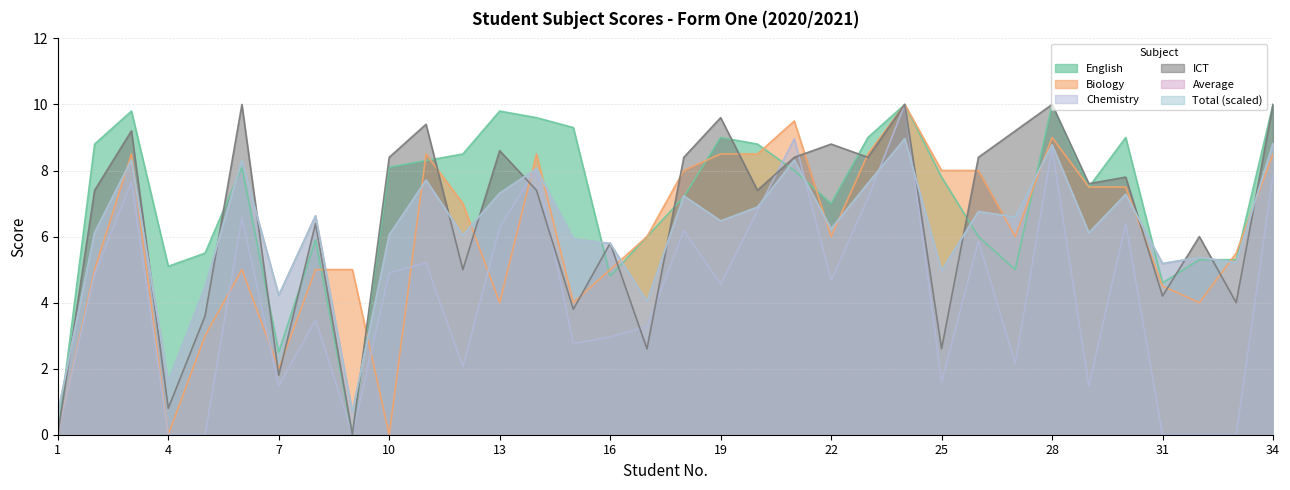

What is the average value of the Average series?

6.1